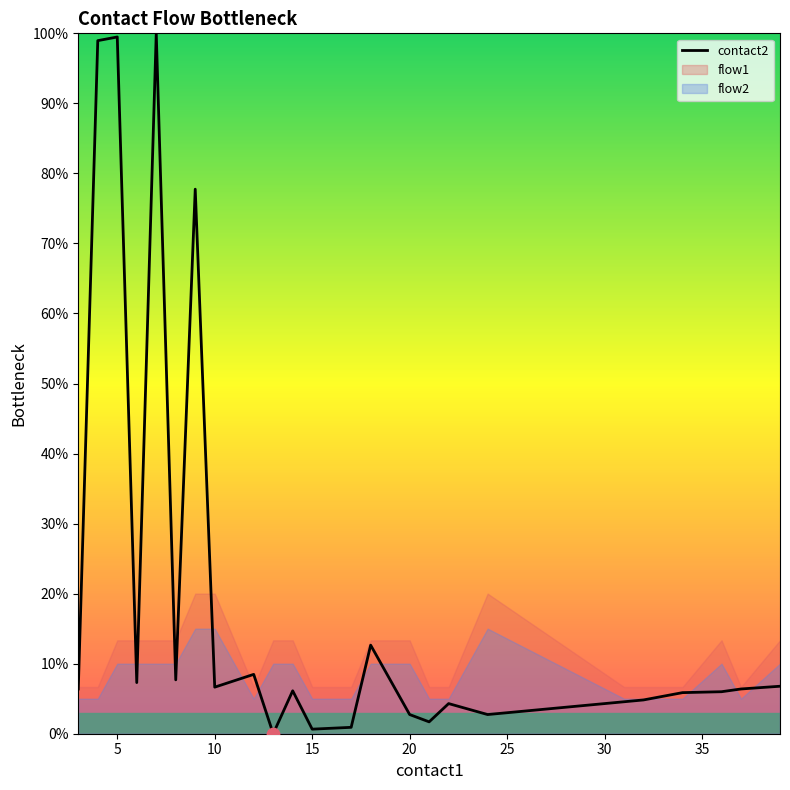

What is the highest value of the contact2 series?

100.0